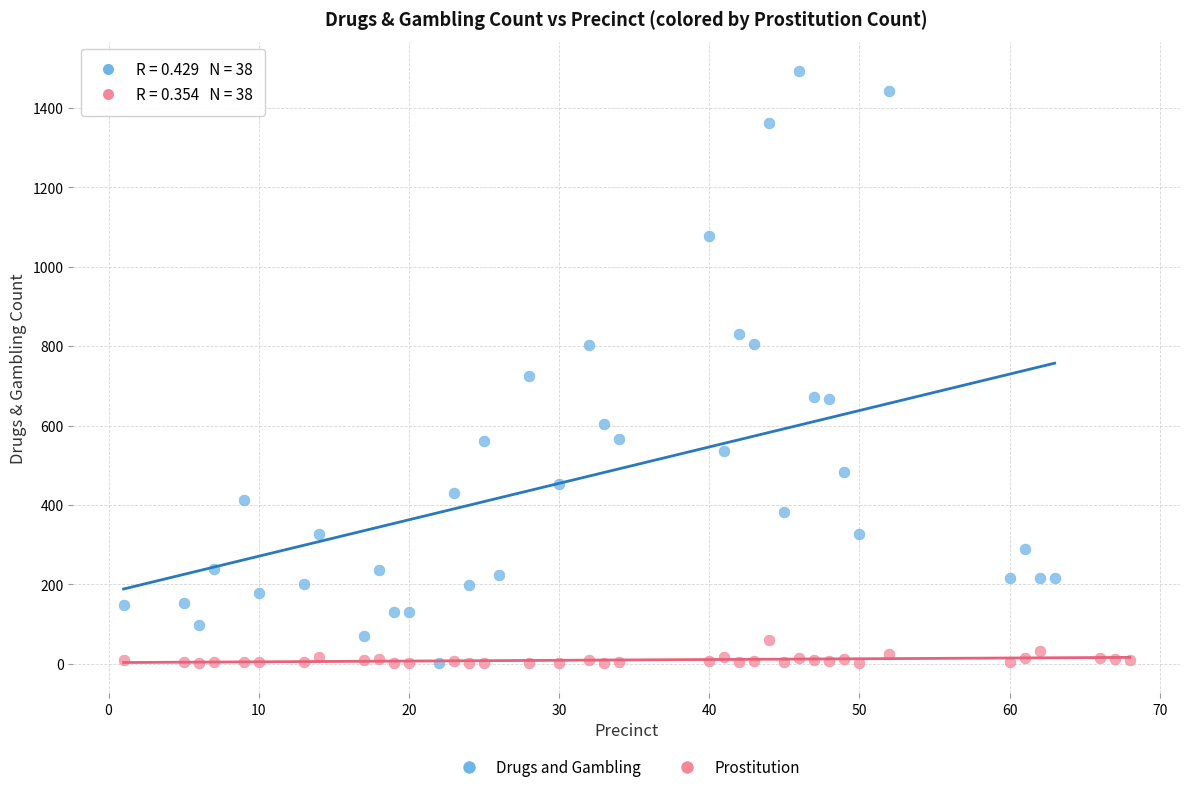

Which series contains the highest Y value?

Drugs and Gambling